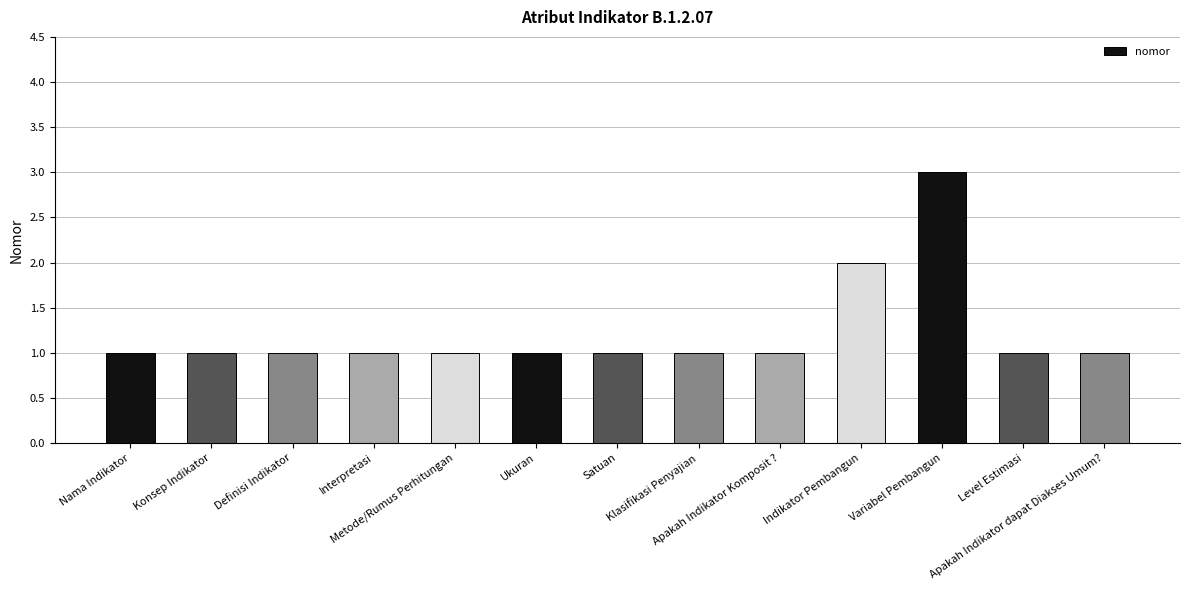

The chart shows a value of 0 at Konsep Indikator. True or false?

False